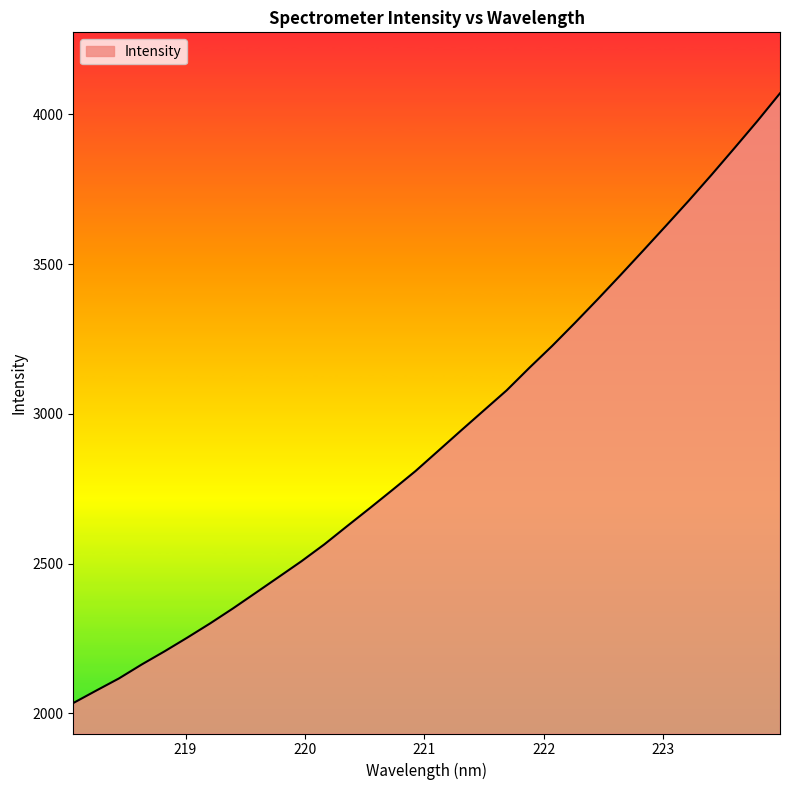

What is the difference between the maximum and minimum values?

2036.0